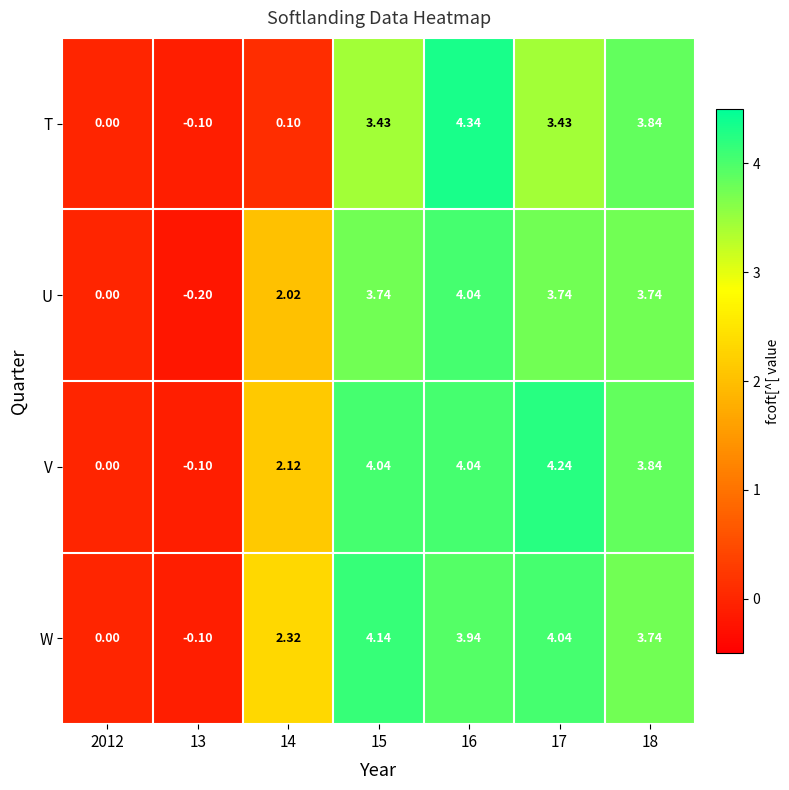

Which series has the largest total across all categories?

V